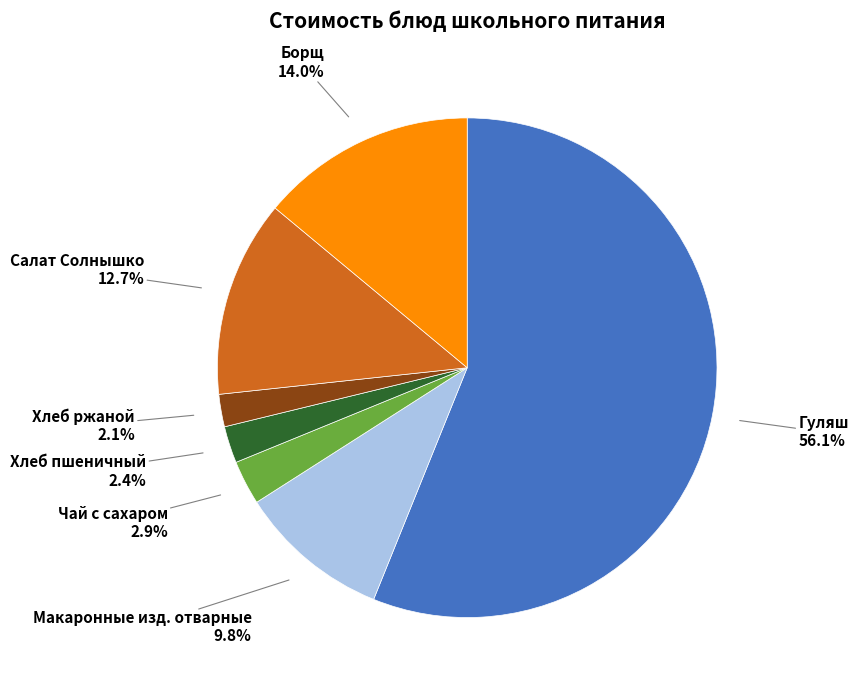

Between Борщ and Салат Солнышко, which is larger?

Борщ